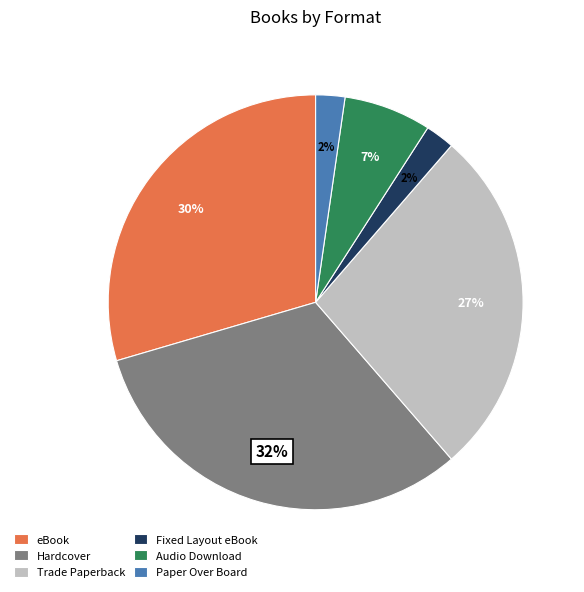

Is Paper Over Board the majority of the pie?

No